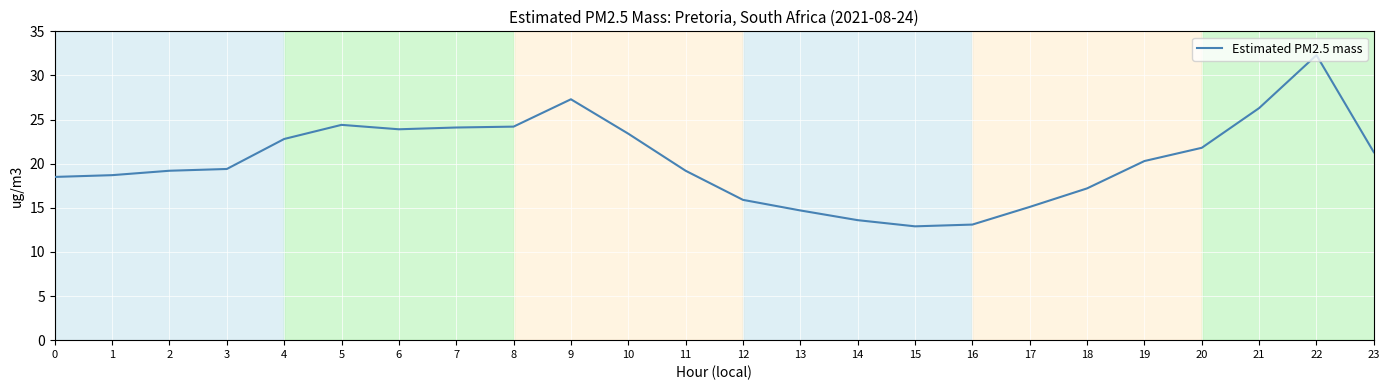

What is the sum of the values at 1 and 7?

42.8